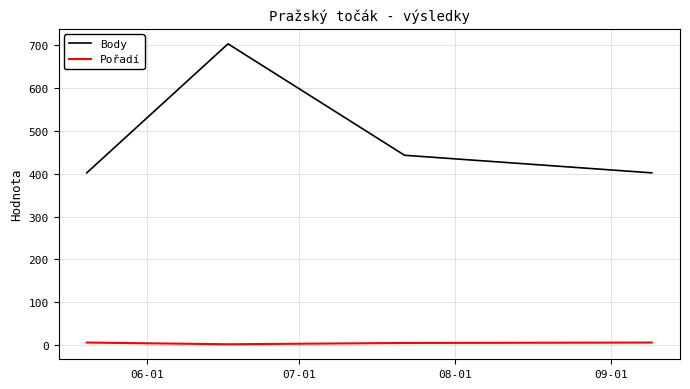

What is the sum of all Body values?

1950